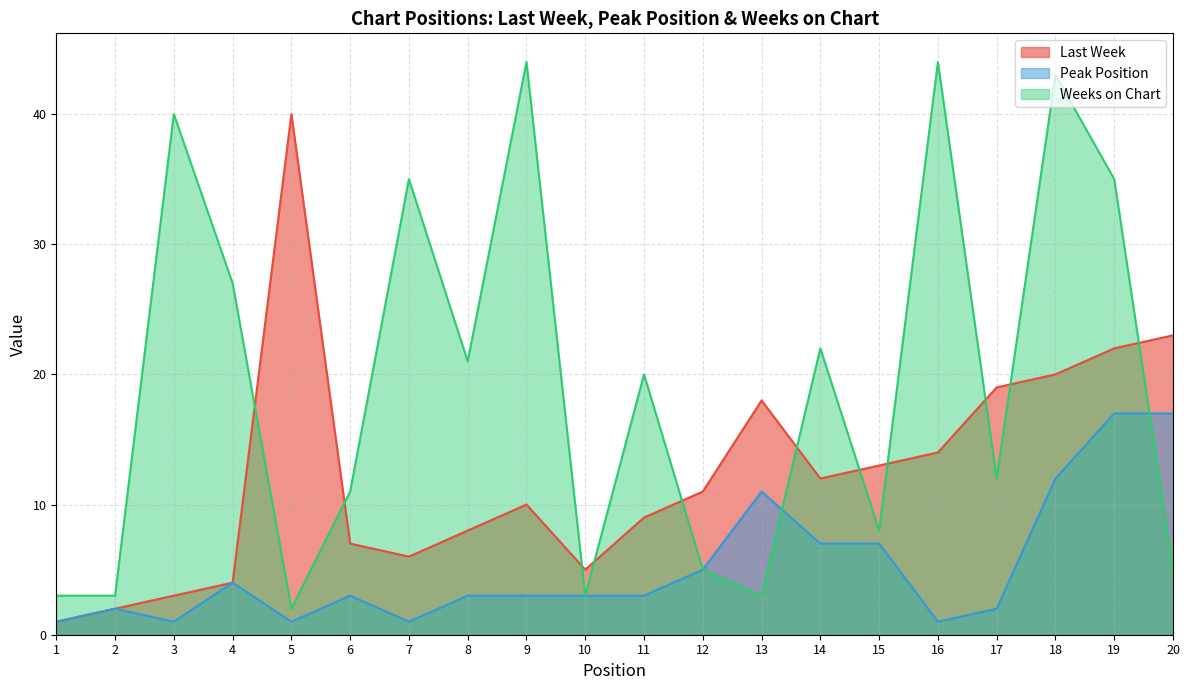

True or false: Last Week has more than 2 points higher than both neighbors.

True